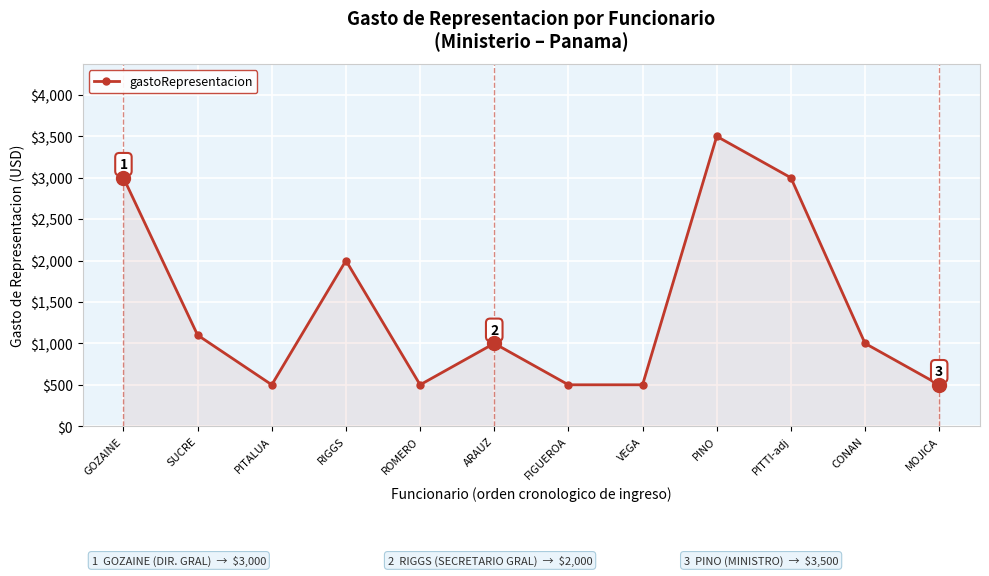

What is the value of the 1st point from the left?

3000